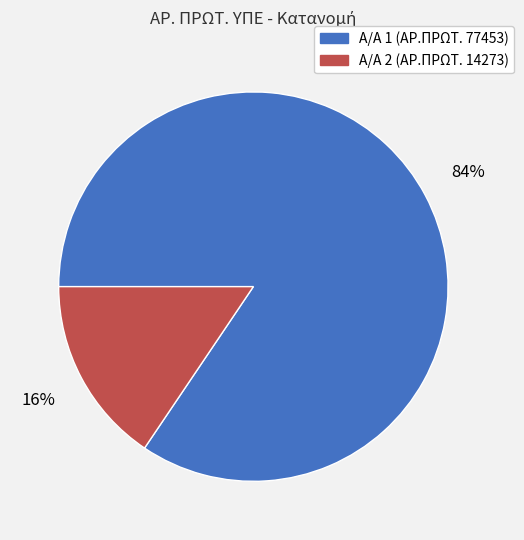

Which slice is the smallest?

Α/Α 2 (ΑΡ.ΠΡΩΤ. 14273)